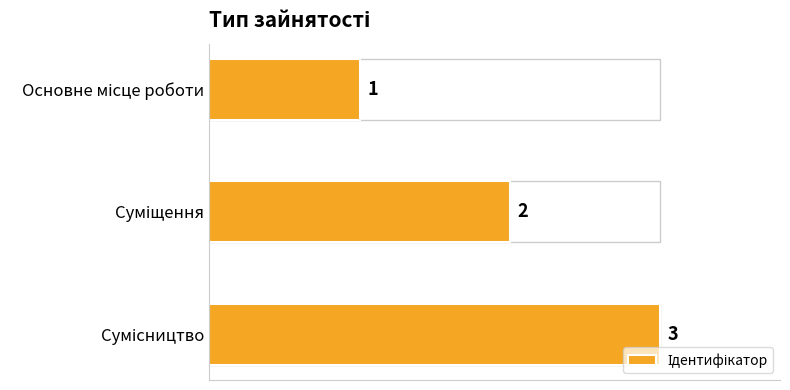

What is the sum of all values?

6